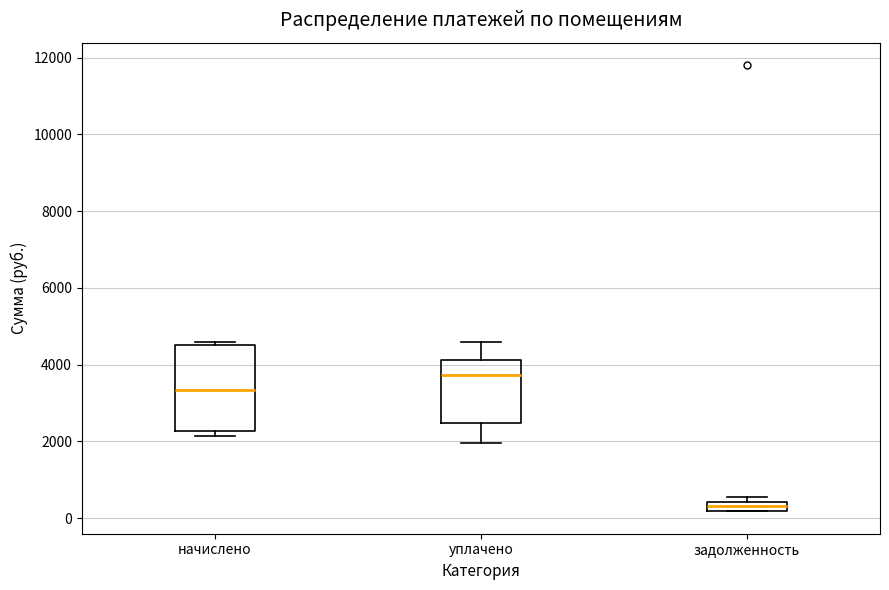

Which box has the lowest median line?

задолженность